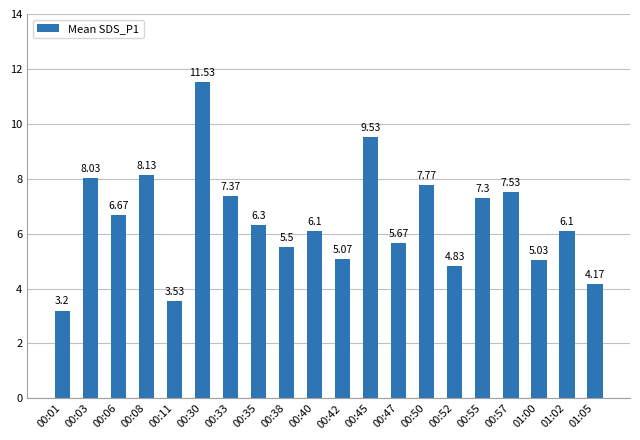

What is the difference between the maximum and minimum values?

8.3